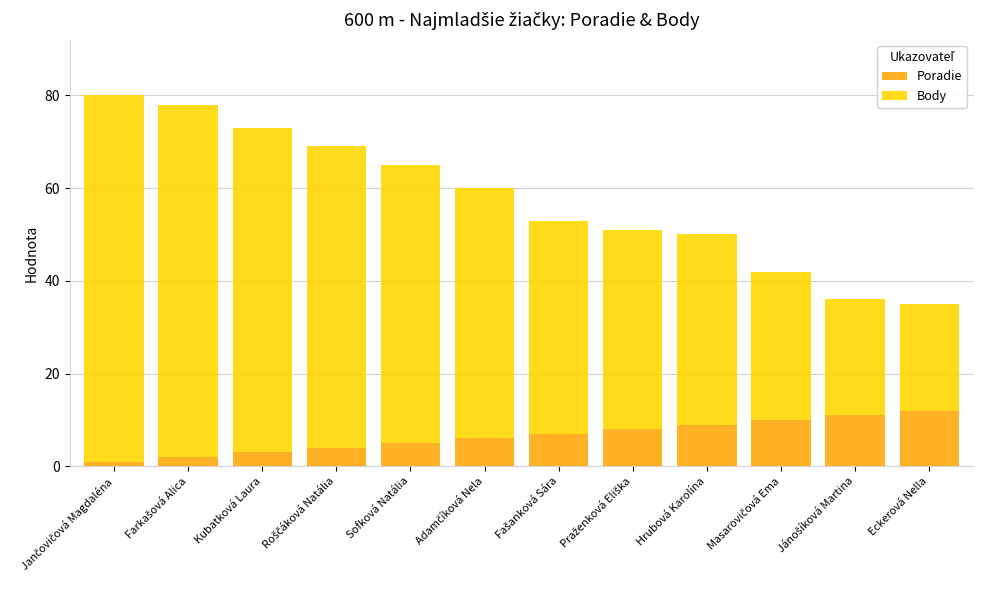

What is the difference between the second highest and minimum values in the Poradie series?

10